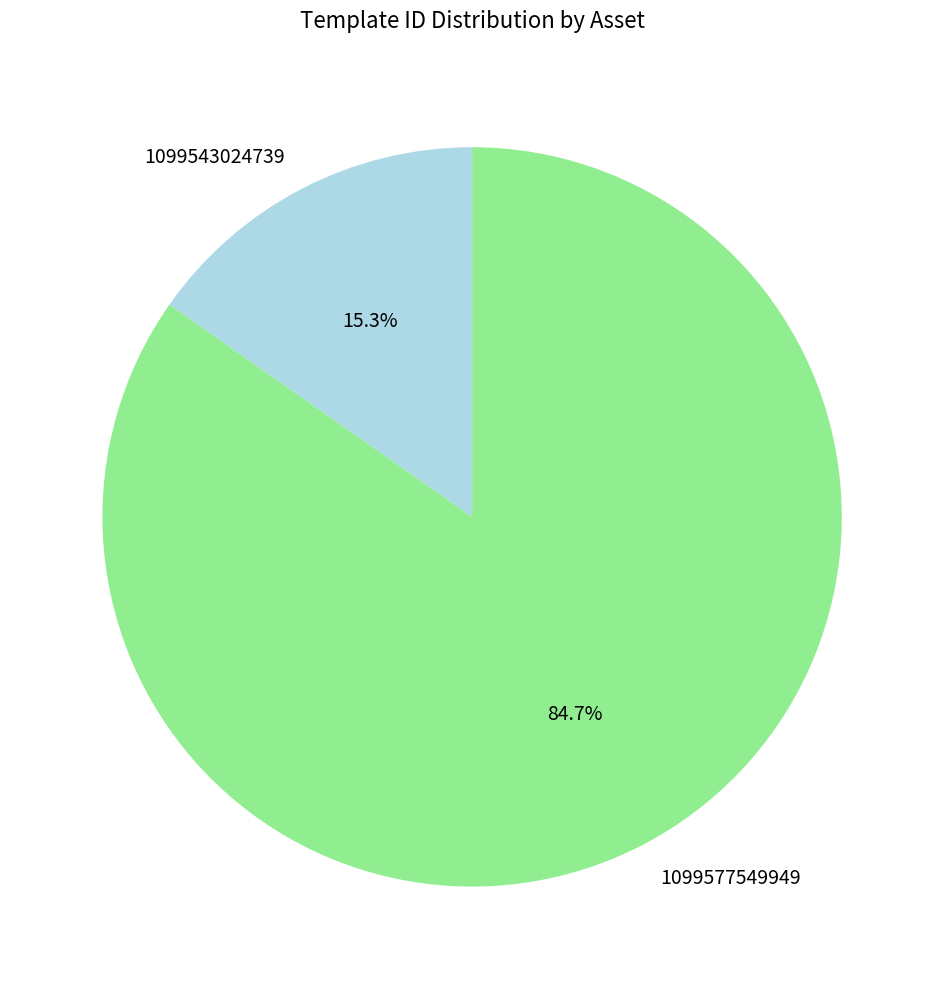

How many slices are in this pie chart?

2